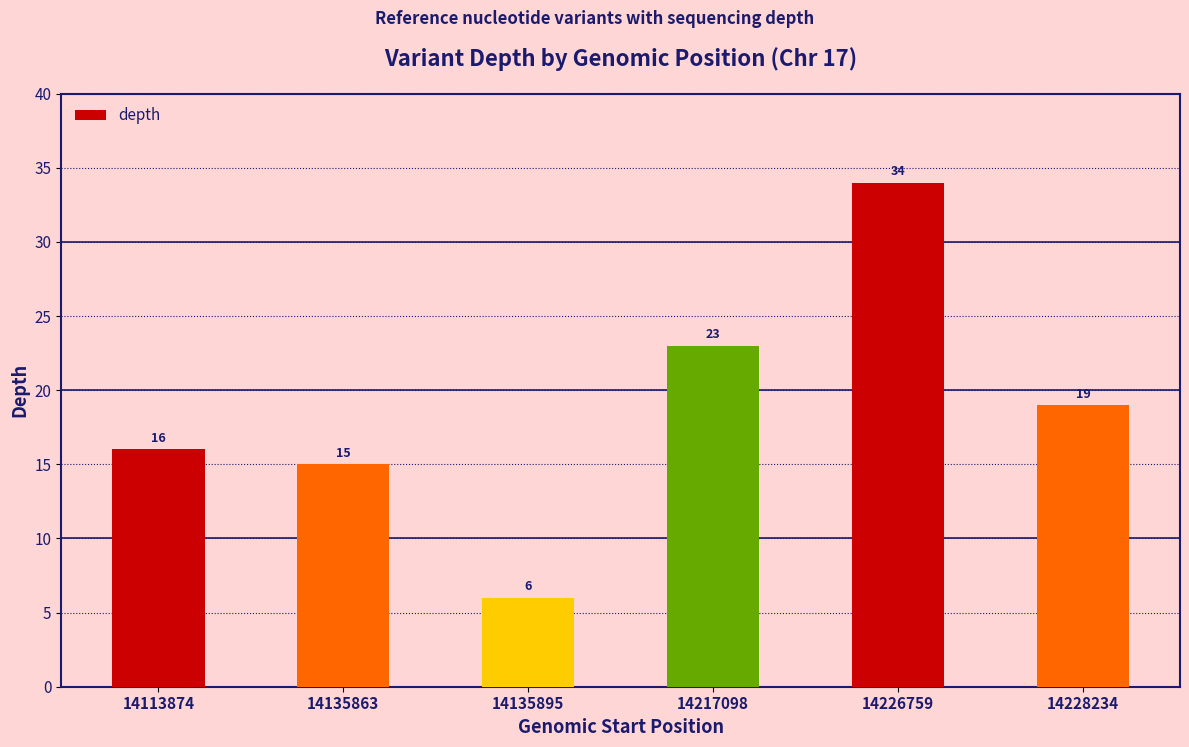

What is the average value?

19